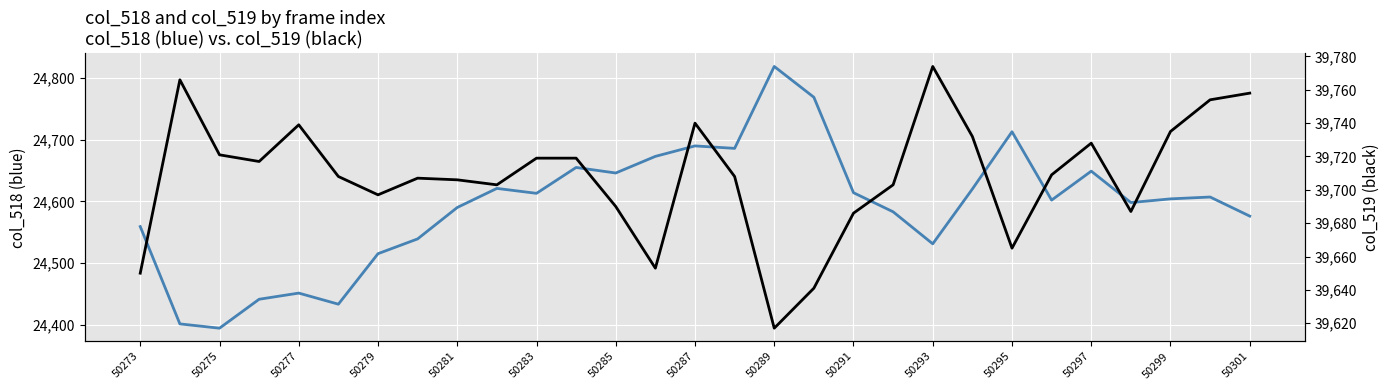

True or false: col_518 has more than 0 points higher than both neighbors.

True